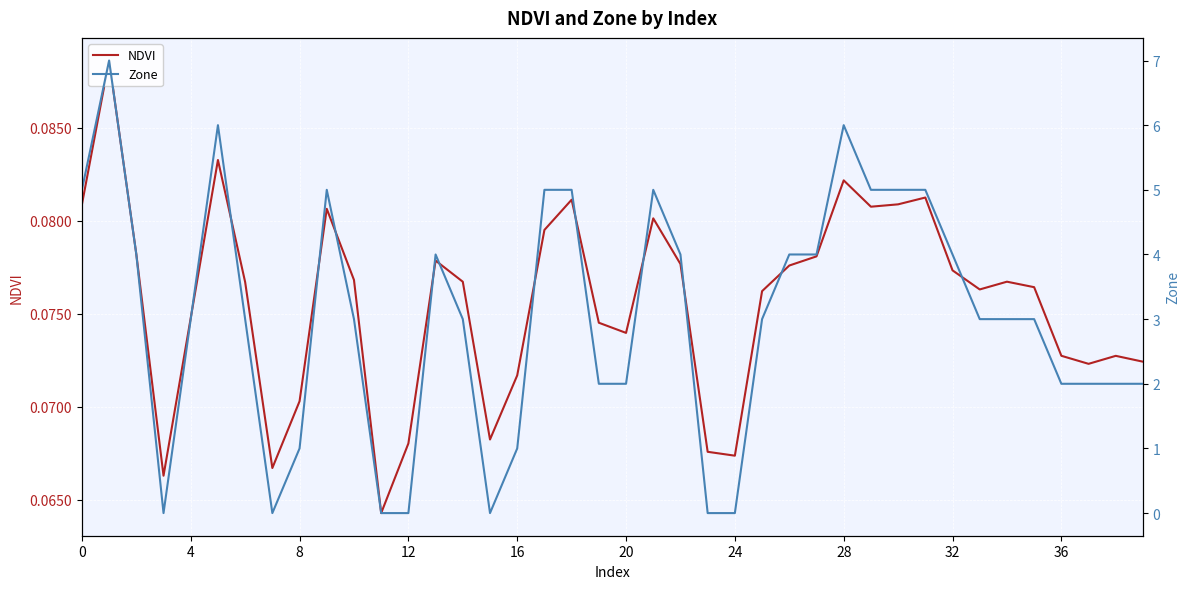

True or false: NDVI and Zone cross at least once.

True